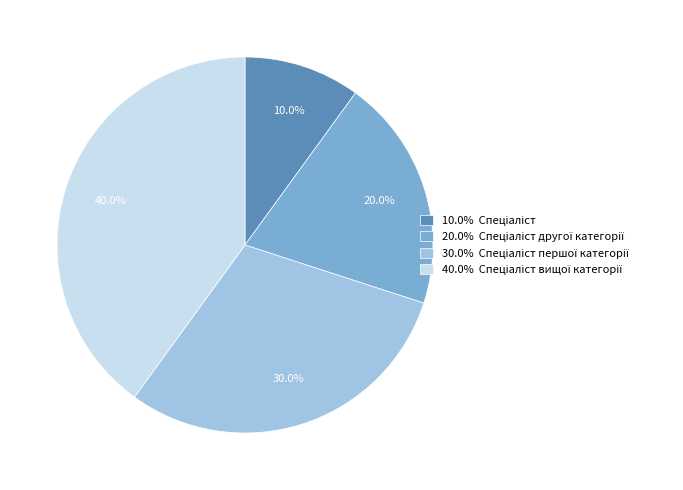

Is there any slice that represents more than half of the pie?

No